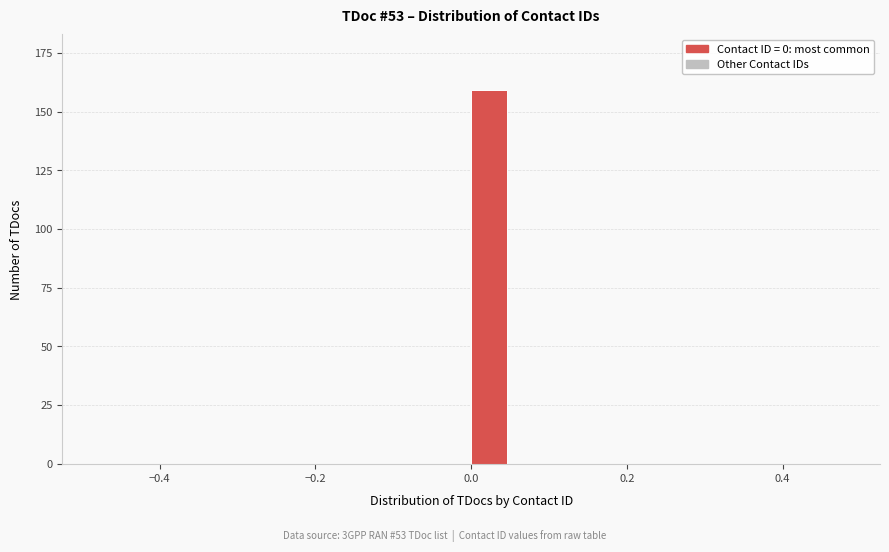

Around what value on the x-axis is the tallest bar? Give the approximate position of its centre, as read against the axis.

0.02